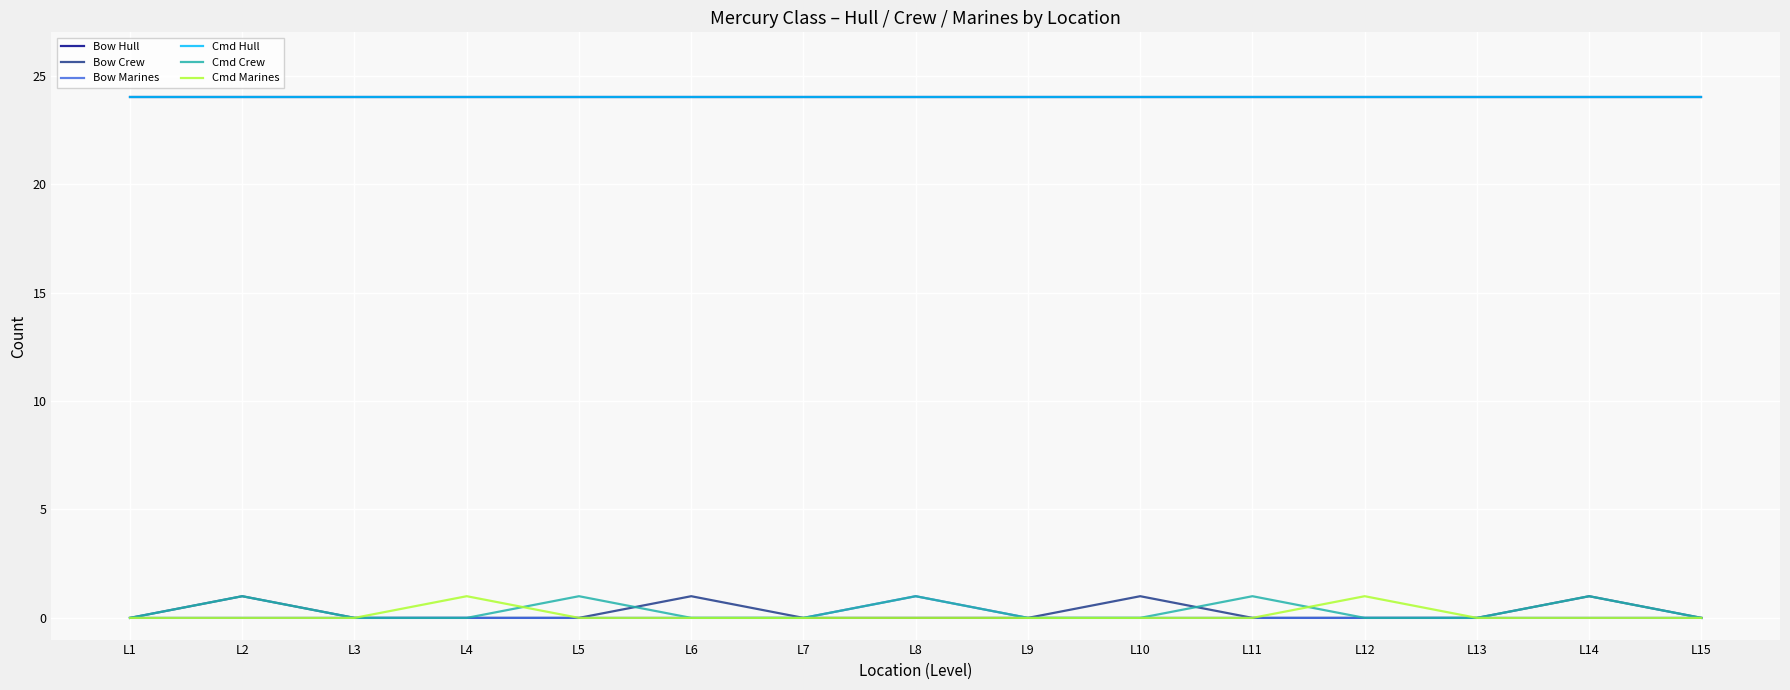

Does the chart display data point markers on the line(s)?

No